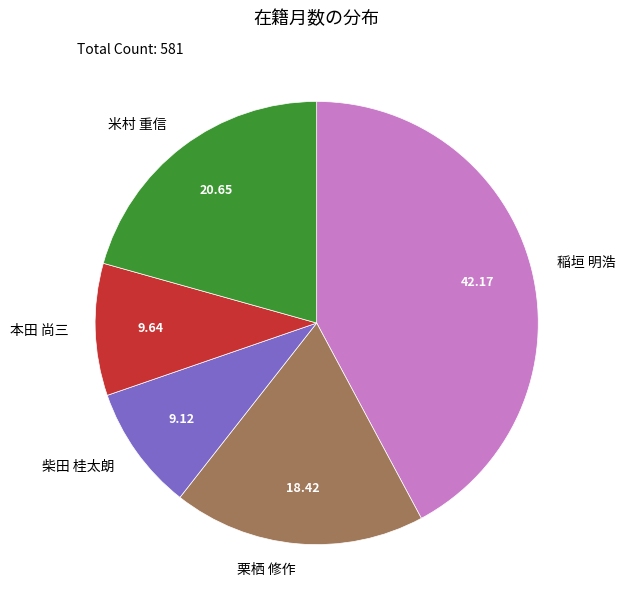

Is there a majority slice in this chart?

No